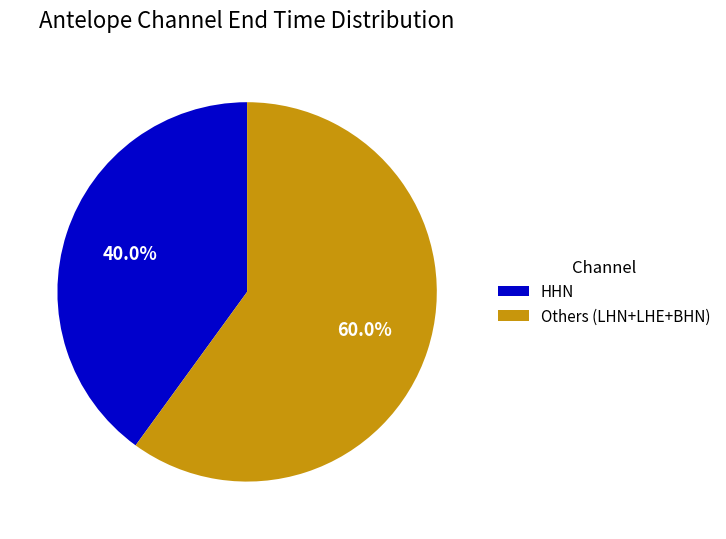

Which category has the biggest portion of the pie?

Others (LHN+LHE+BHN)